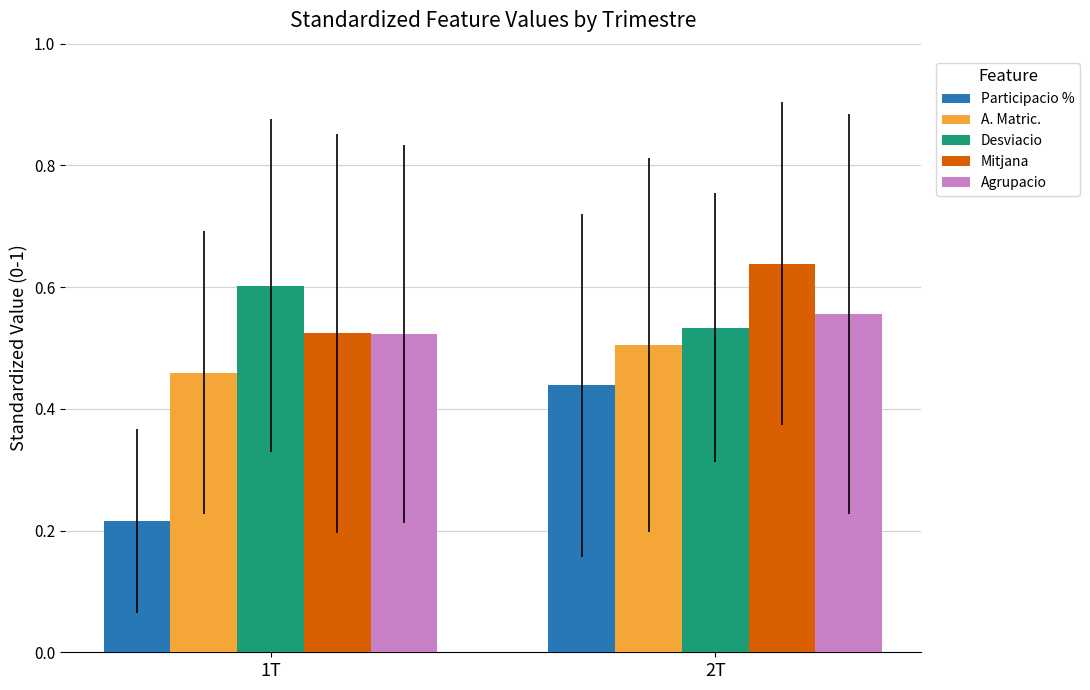

At which category does the chart reach its peak across all series?

2T